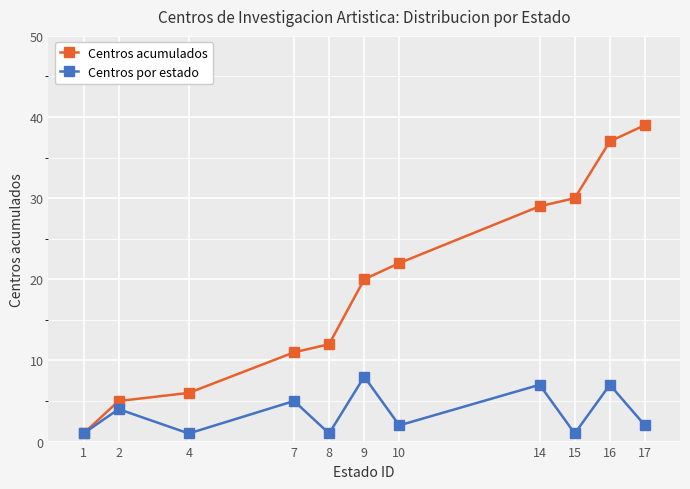

True or false: Centros acumulados has a value of 20 at 9.

True